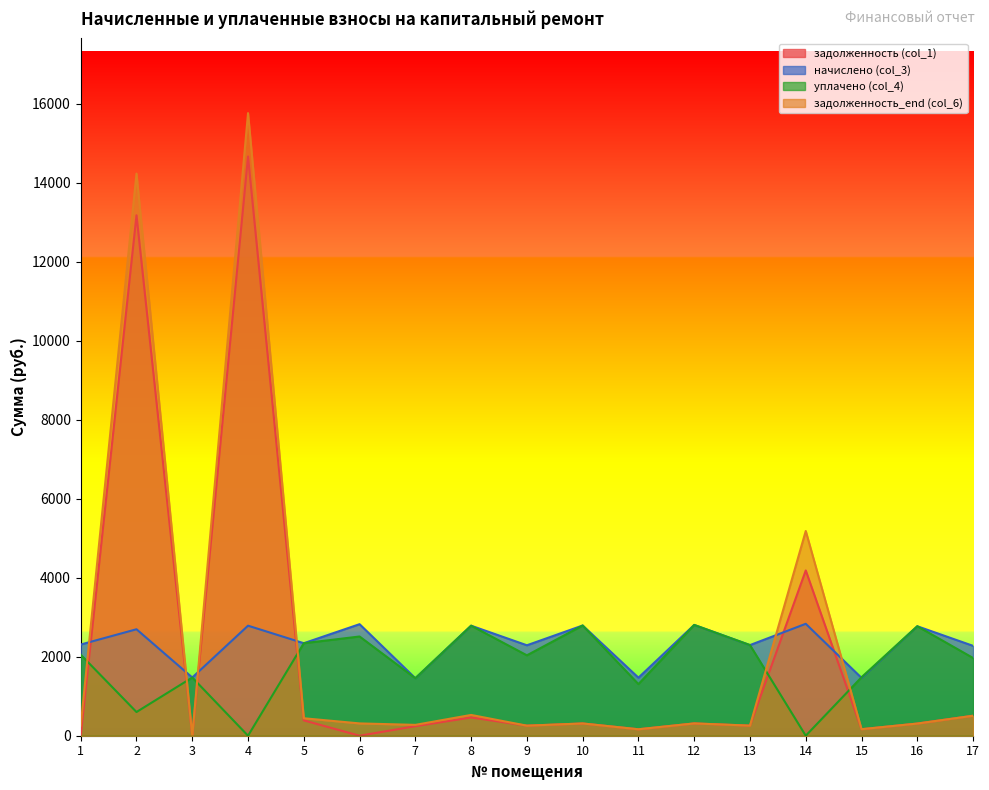

What are all the series names shown in the legend?

задолженность (col_1), начислено (col_3), уплачено (col_4), задолженность_end (col_6)